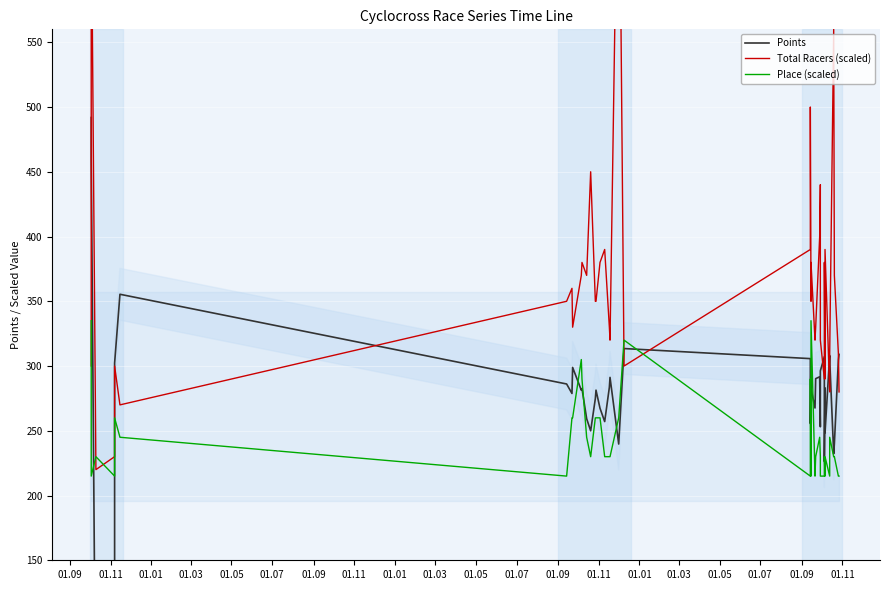

After their last crossing, which series has the higher values: Points or Place (scaled)?

Points